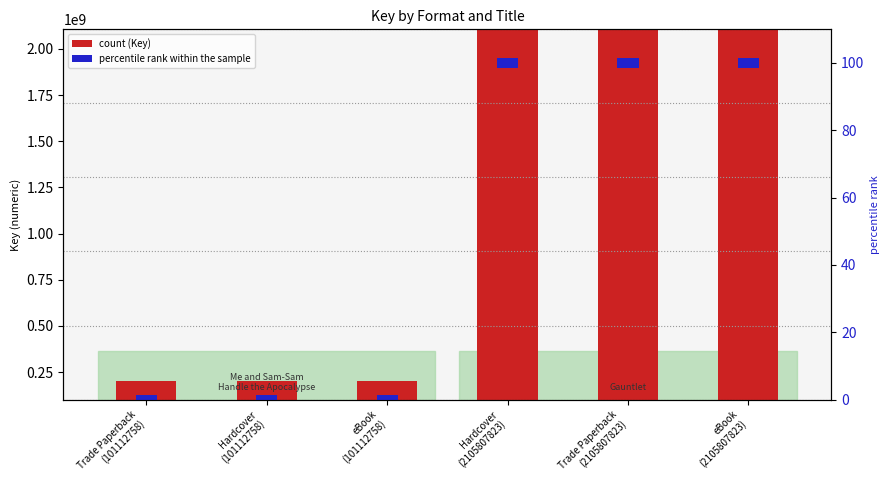

List the labels in order of value, smallest first.

Trade Paperback
(101112758), Hardcover
(101112758), eBook
(101112758), Hardcover
(2105807823), Trade Paperback
(2105807823), eBook
(2105807823)